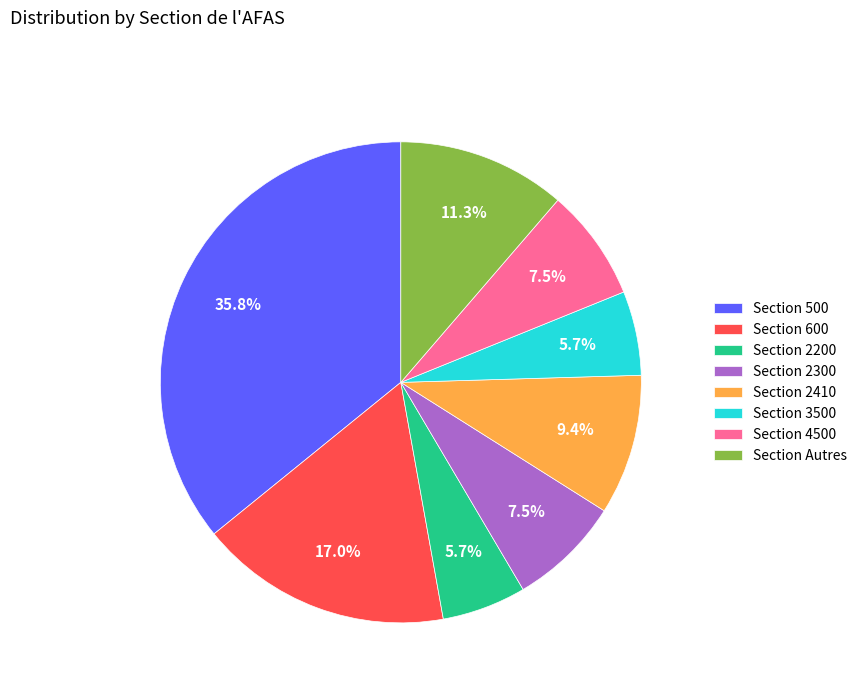

Count the number of slices in the pie.

8